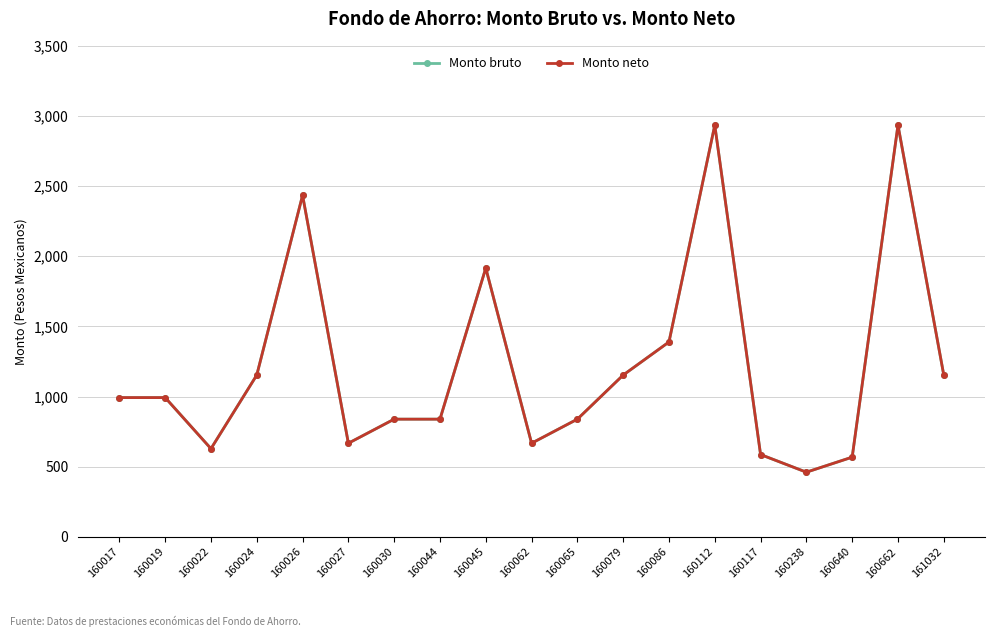

How many values in the Monto bruto series are below 992?

9